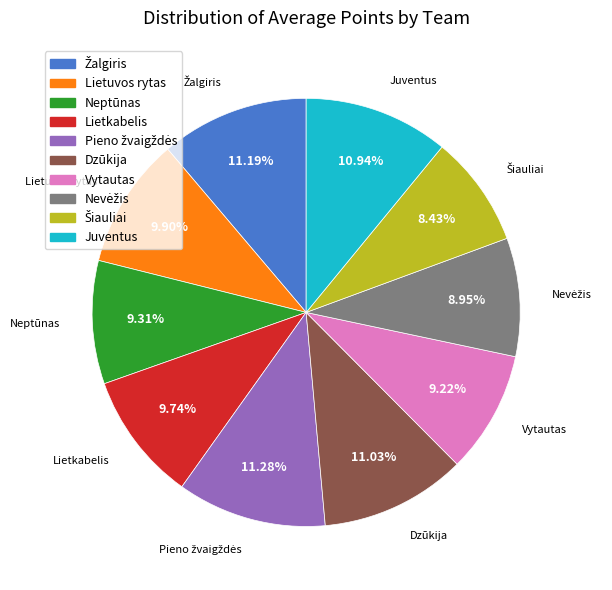

Is it true that Juventus is 22% of the pie?

False